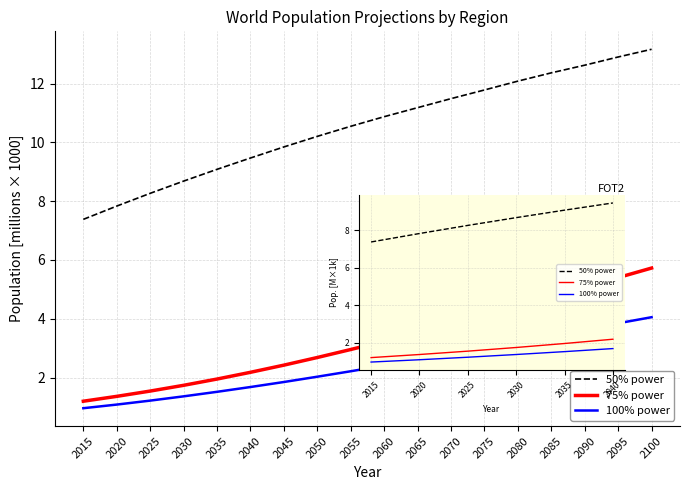

At how many categories does at least one series exceed 2?

6